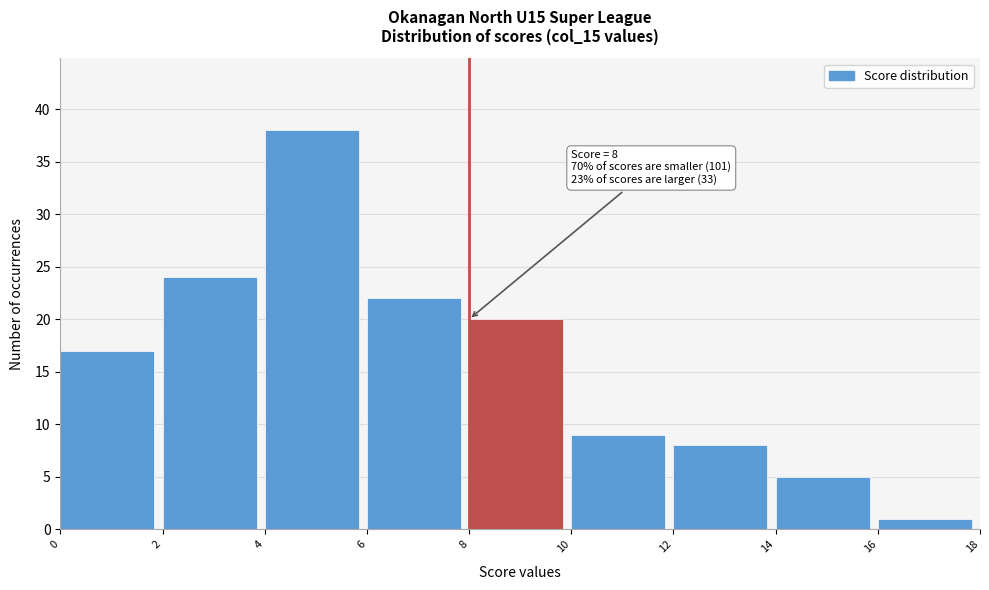

Which range on the x-axis has the tallest bar?

4 to 6